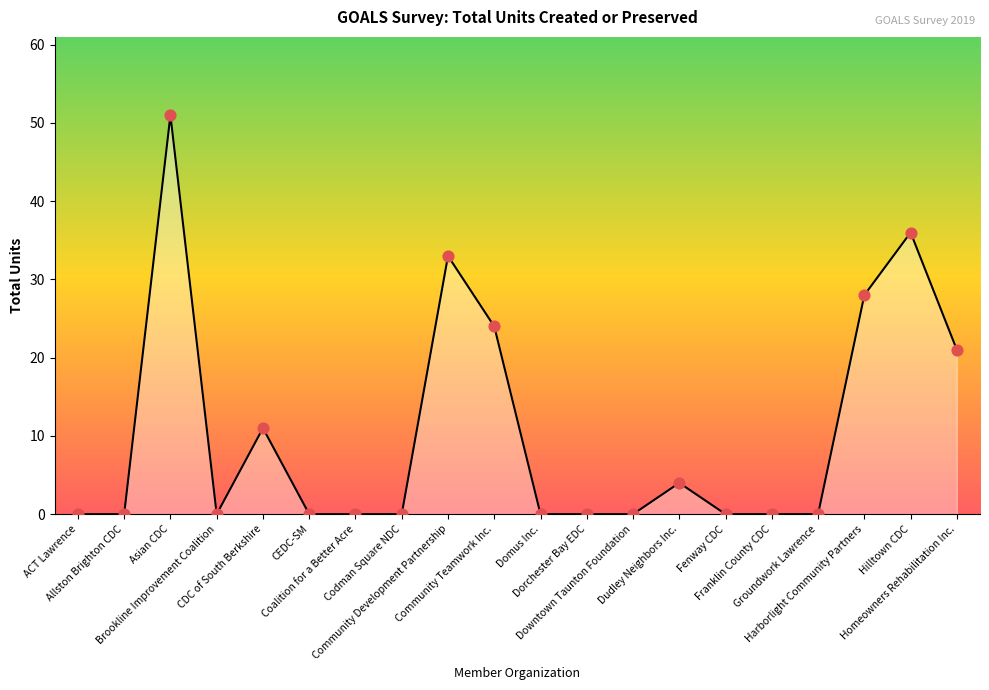

What is the change in value from Fenway CDC to Hilltown CDC?

+36